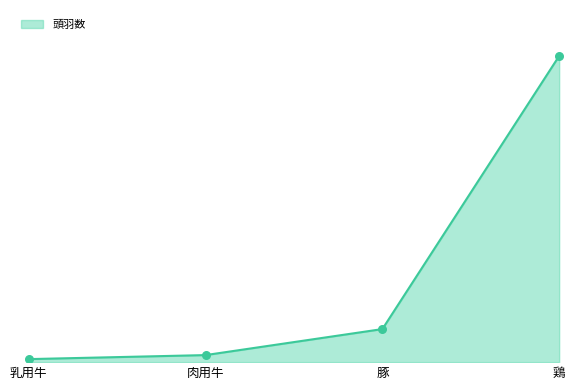

Is this an area chart (filled region under the line)?

Yes